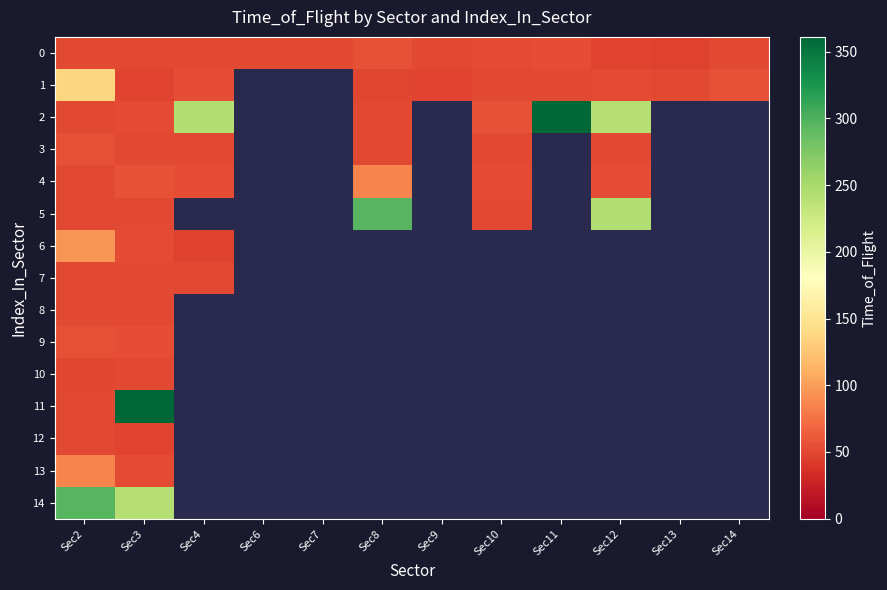

Which series has the widest spread of values?

2